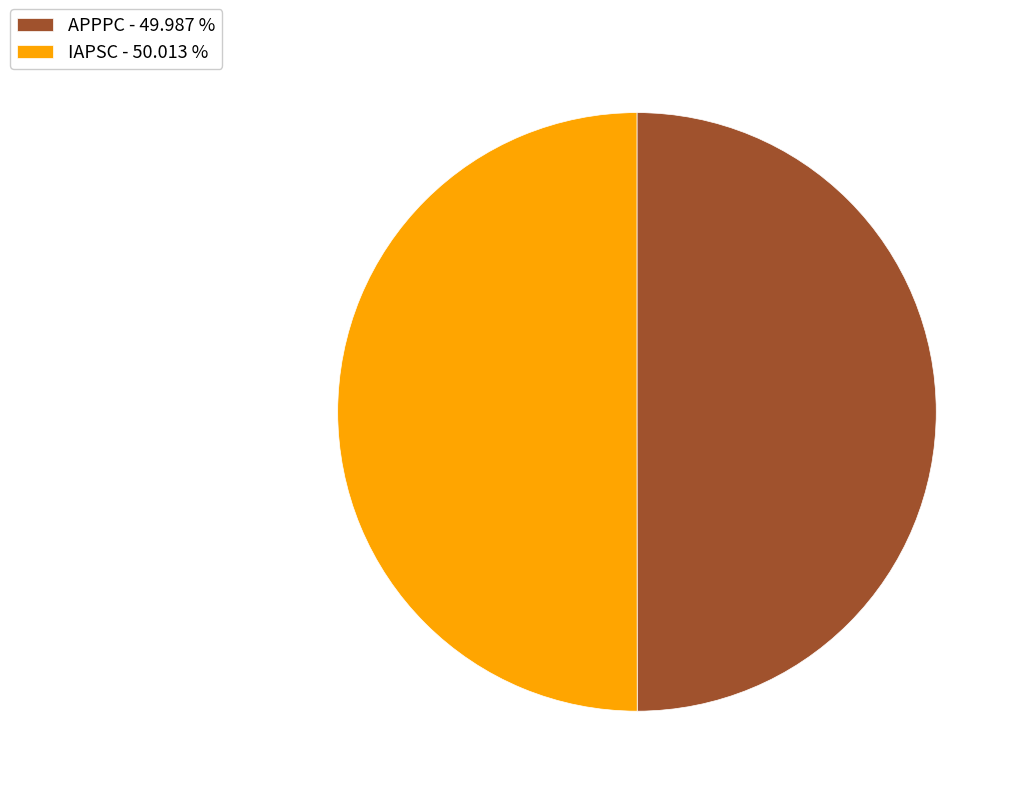

Do APPPC - 49.987 % and IAPSC - 50.013 % together represent more than half of the pie?

Yes